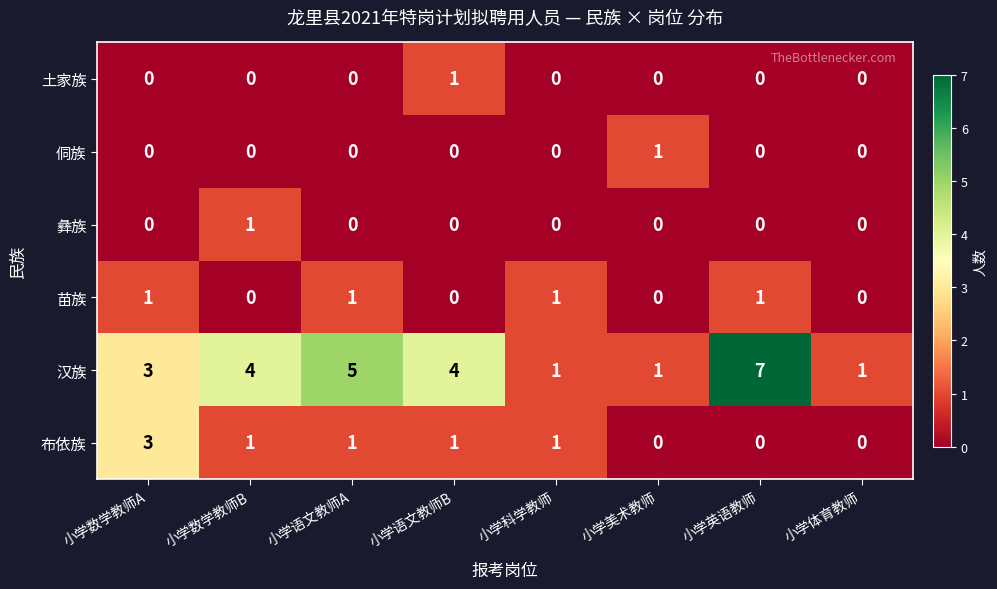

The 土家族 series shows 0 at 小学语文教师A. True or false?

True